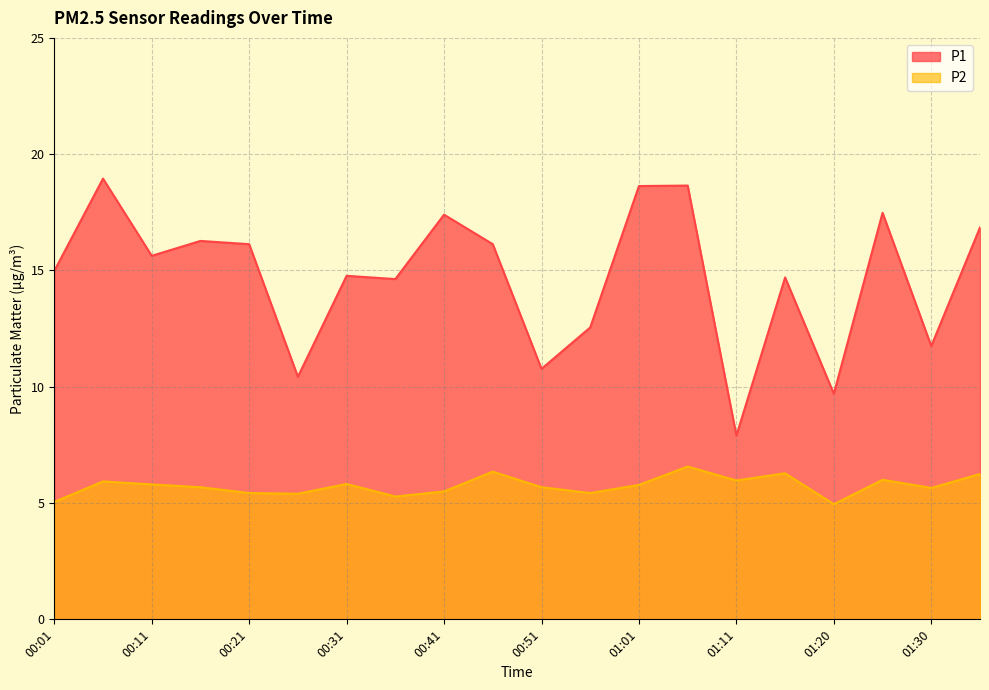

What is the average value of the P2 series?

5.7